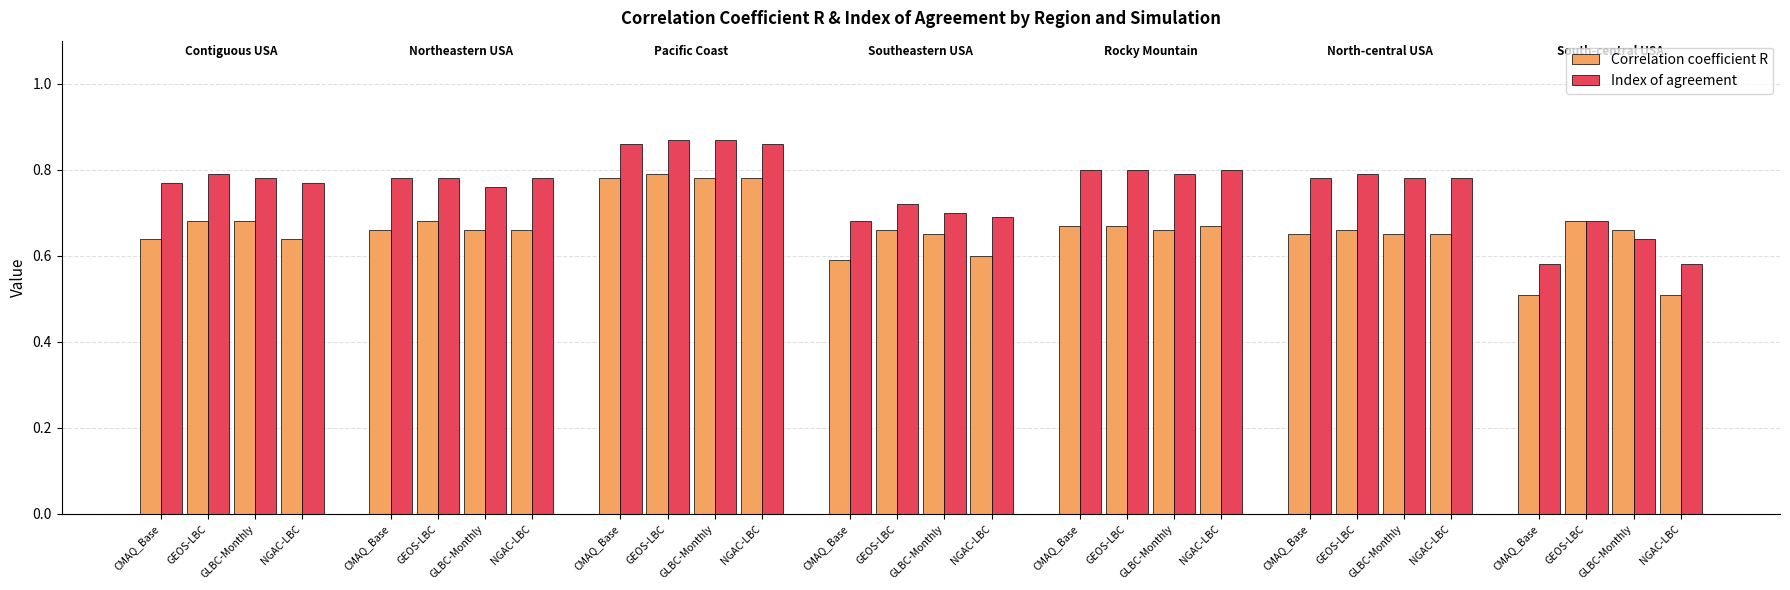

Reading left to right, what are all the values shown in this chart?

Correlation coefficient R: CMAQ_Base
Contiguous USA=0.6	GEOS-LBC
Contiguous USA=0.7	GLBC-Monthly
Contiguous USA=0.7	NGAC-LBC
Contiguous USA=0.6	CMAQ_Base
Northeastern USA=0.7	GEOS-LBC
Northeastern USA=0.7	GLBC-Monthly
Northeastern USA=0.7	NGAC-LBC
Northeastern USA=0.7	CMAQ_Base
Pacific Coast=0.8	GEOS-LBC
Pacific Coast=0.8	GLBC-Monthly
Pacific Coast=0.8	NGAC-LBC
Pacific Coast=0.8	CMAQ_Base
Southeastern USA=0.6	GEOS-LBC
Southeastern USA=0.7	GLBC-Monthly
Southeastern USA=0.7	NGAC-LBC
Southeastern USA=0.6	CMAQ_Base
Rocky Mountain=0.7	GEOS-LBC
Rocky Mountain=0.7	GLBC-Monthly
Rocky Mountain=0.7	NGAC-LBC
Rocky Mountain=0.7	CMAQ_Base
North-central USA=0.7	GEOS-LBC
North-central USA=0.7	GLBC-Monthly
North-central USA=0.7	NGAC-LBC
North-central USA=0.7	CMAQ_Base
South-central USA=0.5	GEOS-LBC
South-central USA=0.7	GLBC-Monthly
South-central USA=0.7	NGAC-LBC
South-central USA=0.5
Index of agreement: CMAQ_Base
Contiguous USA=0.8	GEOS-LBC
Contiguous USA=0.8	GLBC-Monthly
Contiguous USA=0.8	NGAC-LBC
Contiguous USA=0.8	CMAQ_Base
Northeastern USA=0.8	GEOS-LBC
Northeastern USA=0.8	GLBC-Monthly
Northeastern USA=0.8	NGAC-LBC
Northeastern USA=0.8	CMAQ_Base
Pacific Coast=0.9	GEOS-LBC
Pacific Coast=0.9	GLBC-Monthly
Pacific Coast=0.9	NGAC-LBC
Pacific Coast=0.9	CMAQ_Base
Southeastern USA=0.7	GEOS-LBC
Southeastern USA=0.7	GLBC-Monthly
Southeastern USA=0.7	NGAC-LBC
Southeastern USA=0.7	CMAQ_Base
Rocky Mountain=0.8	GEOS-LBC
Rocky Mountain=0.8	GLBC-Monthly
Rocky Mountain=0.8	NGAC-LBC
Rocky Mountain=0.8	CMAQ_Base
North-central USA=0.8	GEOS-LBC
North-central USA=0.8	GLBC-Monthly
North-central USA=0.8	NGAC-LBC
North-central USA=0.8	CMAQ_Base
South-central USA=0.6	GEOS-LBC
South-central USA=0.7	GLBC-Monthly
South-central USA=0.6	NGAC-LBC
South-central USA=0.6